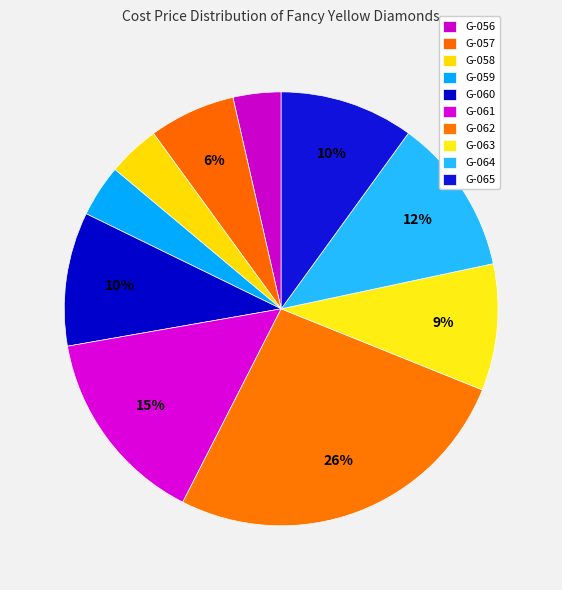

True or false: G-064 accounts for 12% of the total.

True